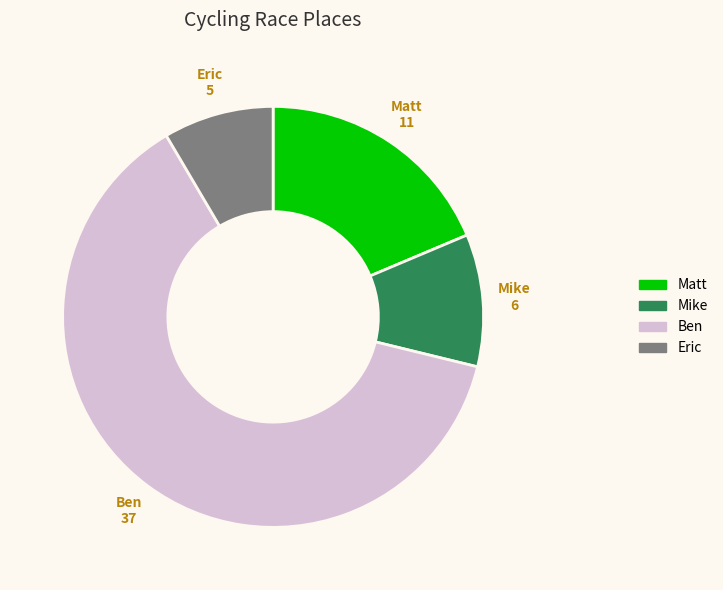

Which has a higher value, Matt or Ben?

Ben